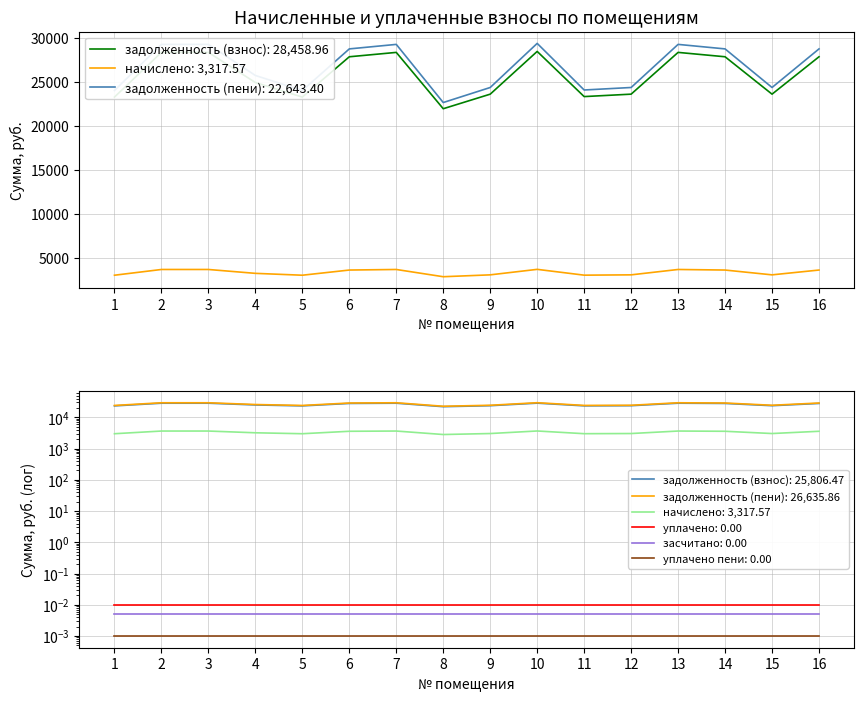

True or false: задолженность (пени) has more than 2 interior local peaks.

True